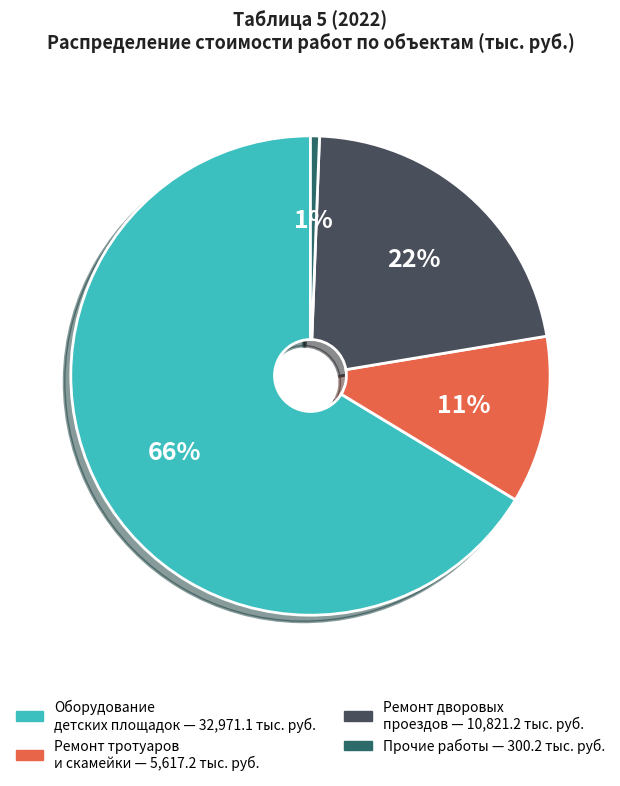

Is there any slice that represents more than half of the pie?

Yes